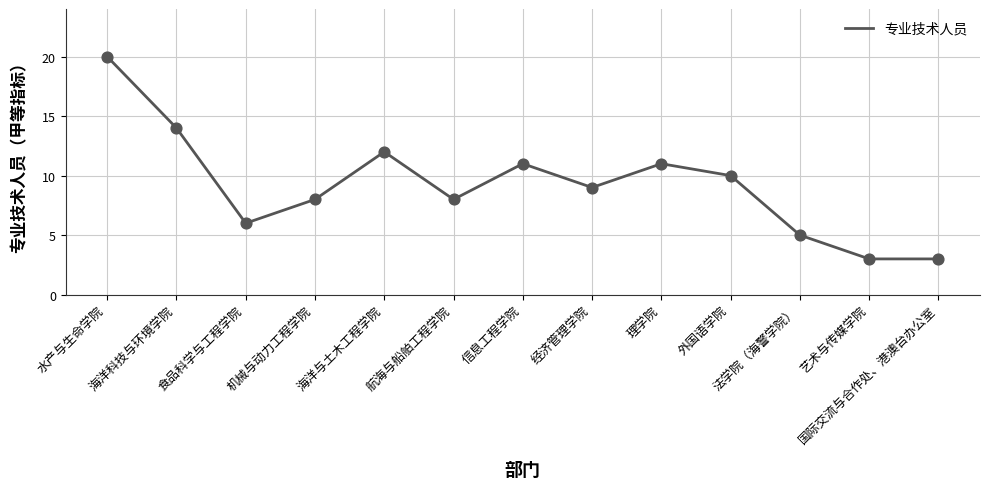

Which has a higher value, 国际交流与合作处、港澳台办公室 or 法学院（海警学院）?

法学院（海警学院）